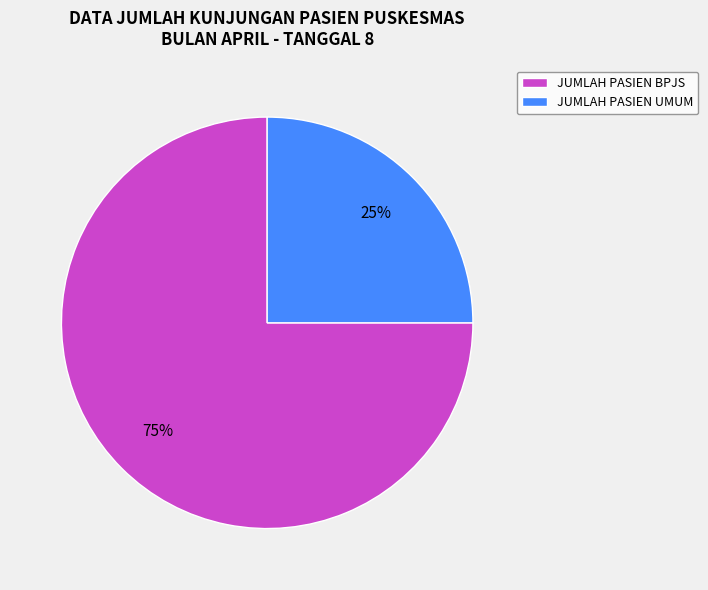

Which slice is the smallest?

JUMLAH PASIEN UMUM